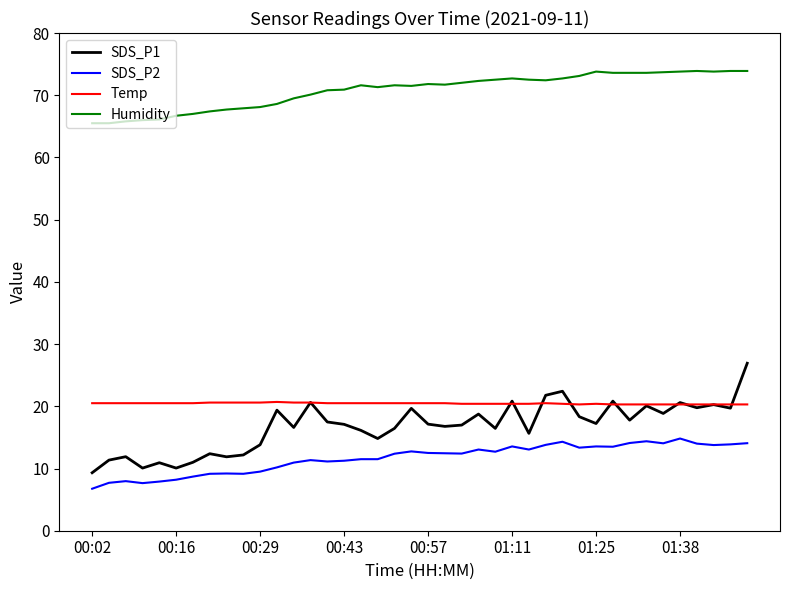

Rank the series by their maximum value, from lowest to highest.

SDS_P2, Temp, SDS_P1, Humidity